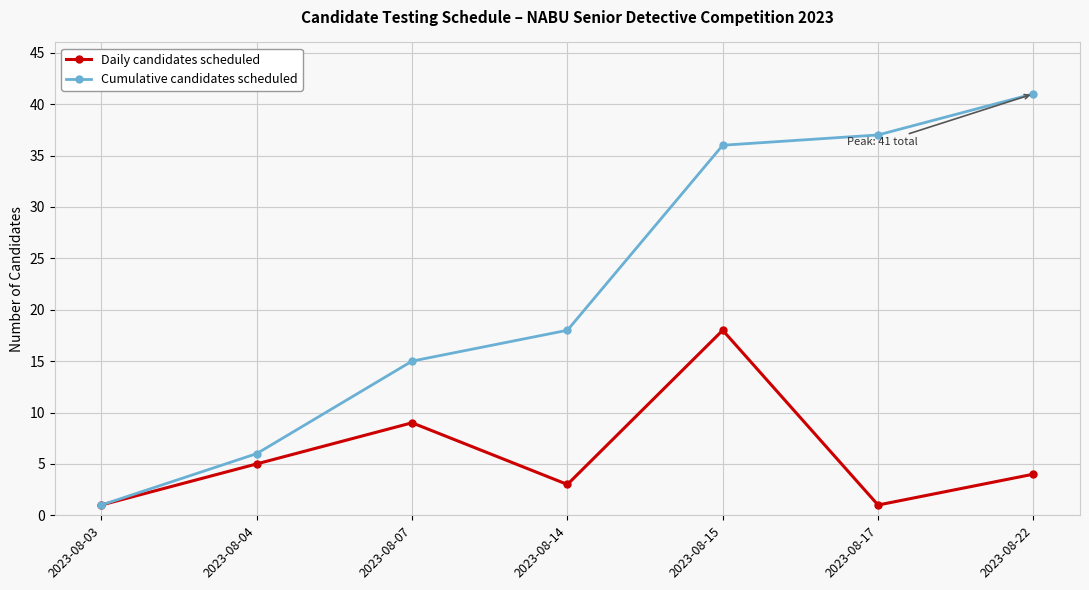

True or false: Cumulative candidates scheduled has more than 0 points higher than both neighbors.

False